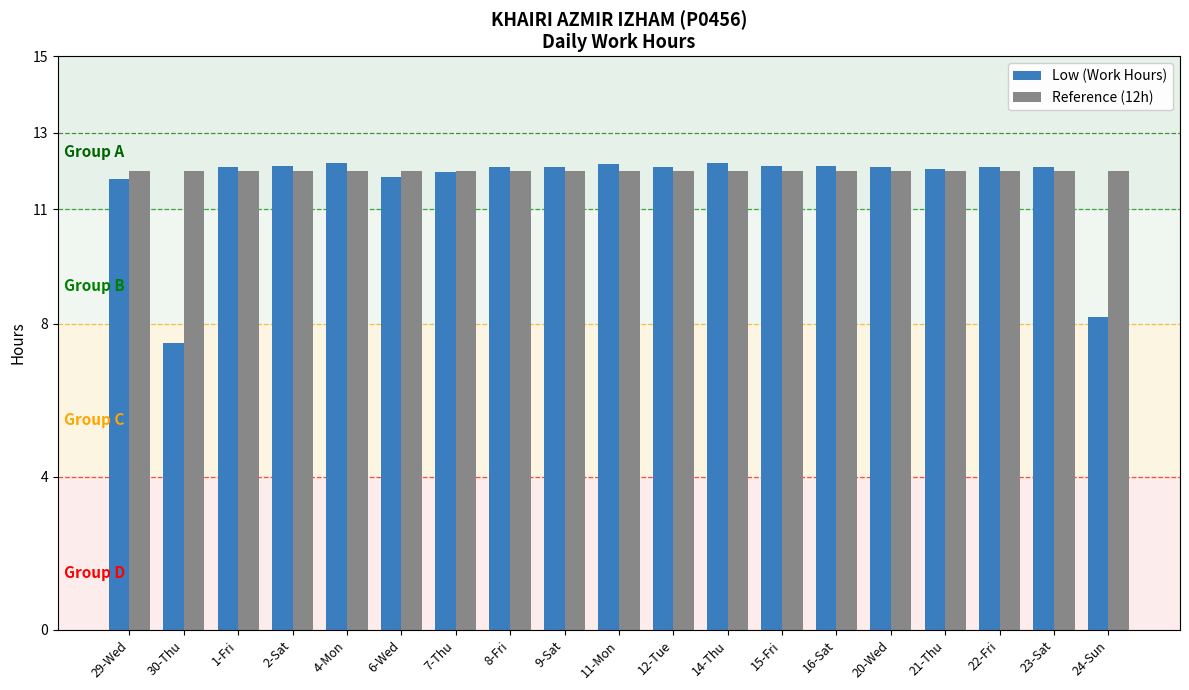

What are all the series names shown in the legend?

Low (Work Hours), Reference (12h)